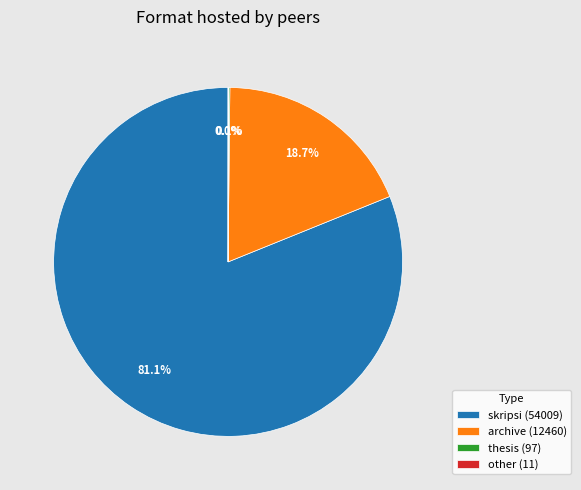

Does any single category account for the majority?

Yes